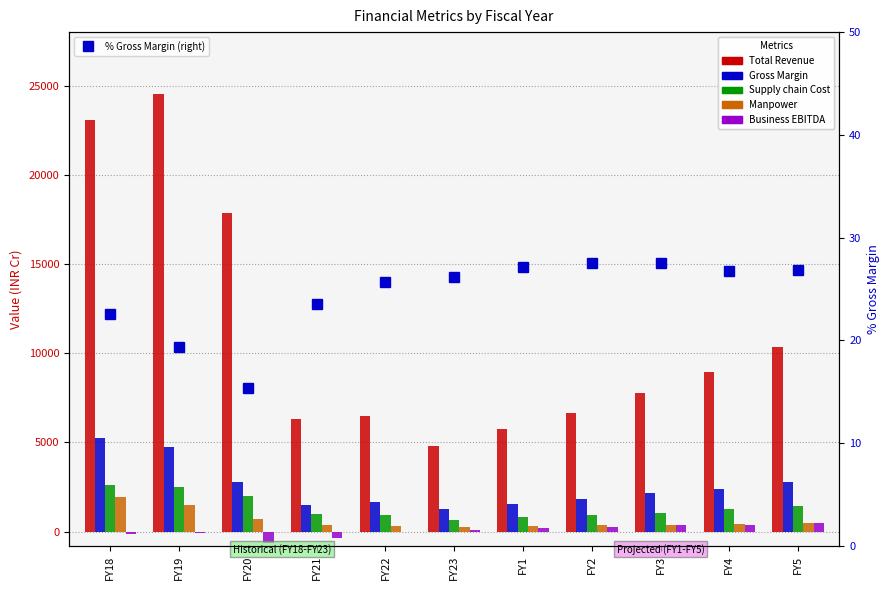

How many data points in Total Revenue are less than 7770?

5